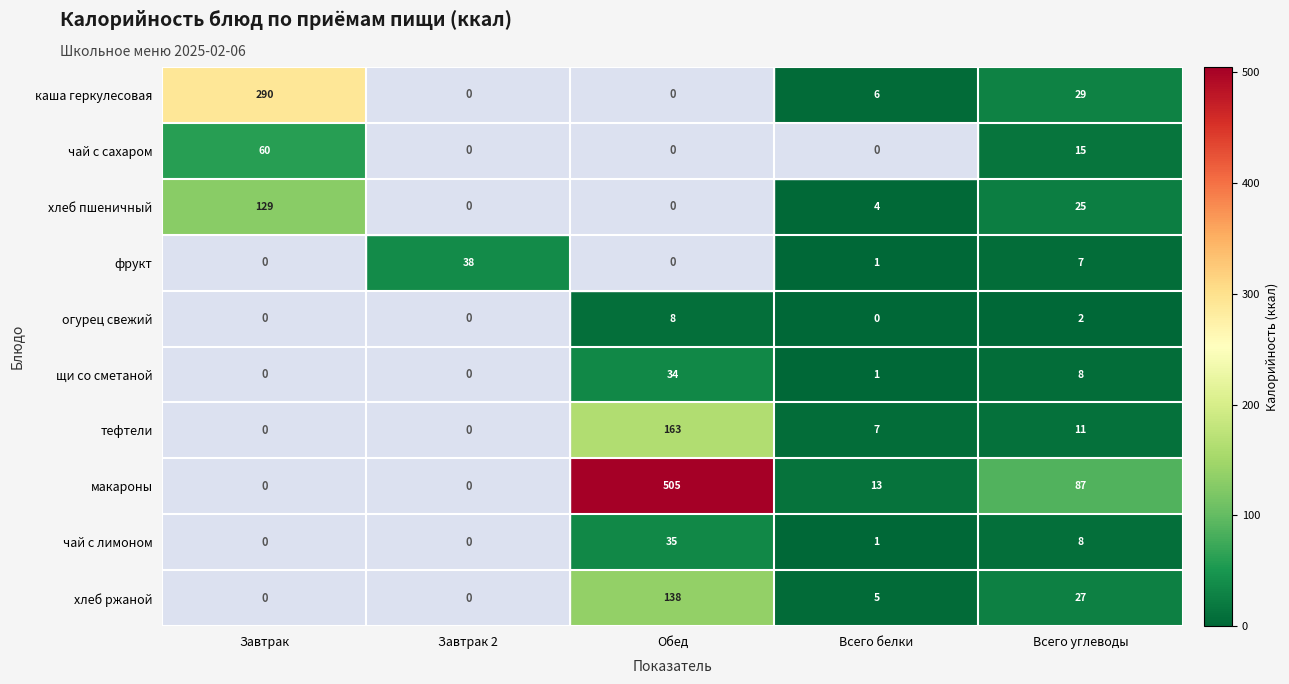

What is the greatest value displayed?

505